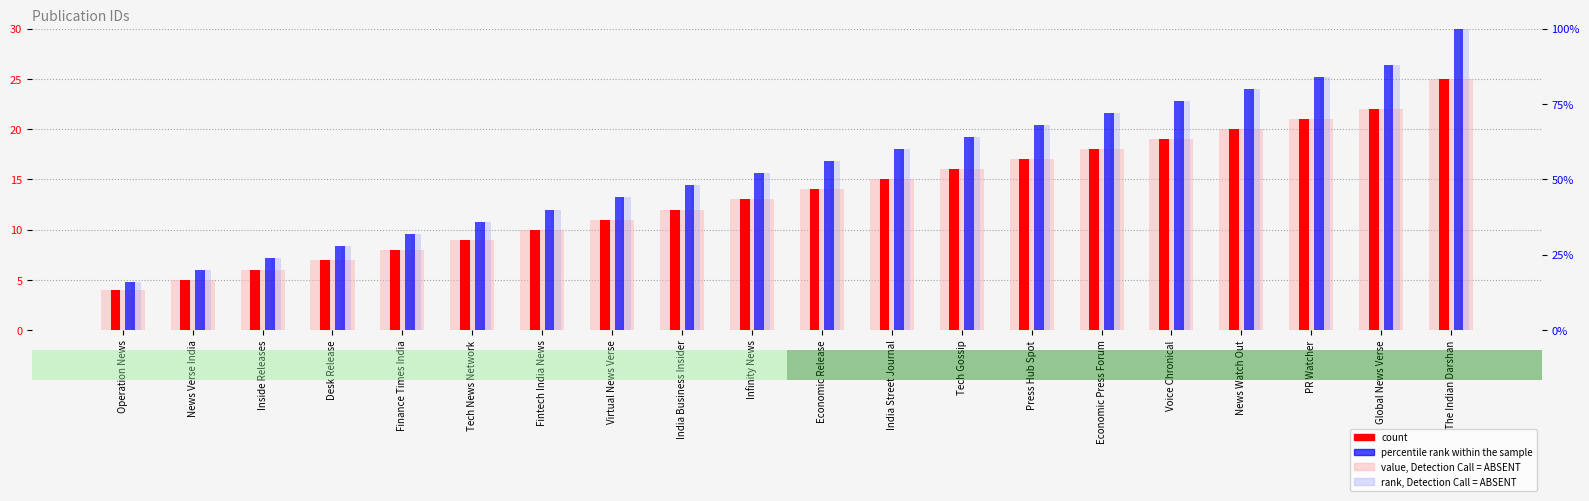

Does the chart contain stacked bars?

No